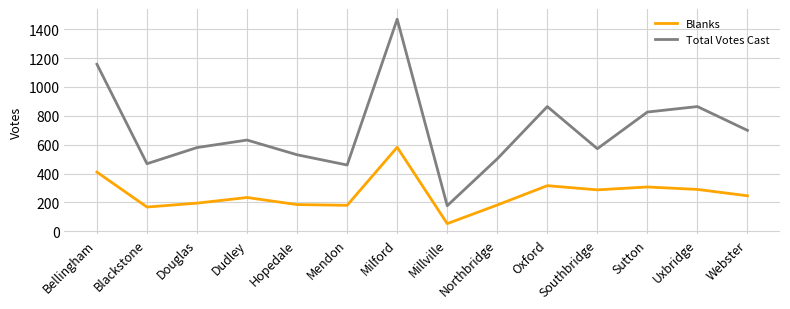

What is the highest value of the Total Votes Cast series?

1469